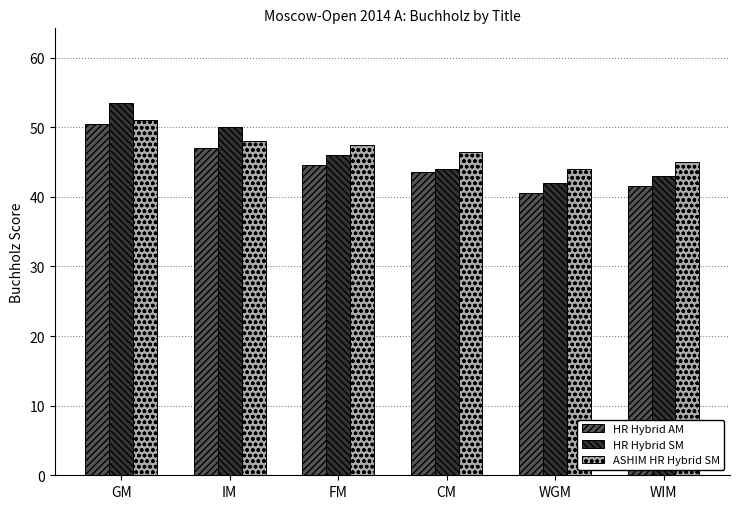

Reading left to right, list all the values displayed in this chart.

HR Hybrid AM: 50.5	47.0	44.5	43.5	40.5	41.5
HR Hybrid SM: 53.5	50.0	46.0	44.0	42.0	43.0
ASHIM HR Hybrid SM: 51.0	48.0	47.5	46.5	44.0	45.0